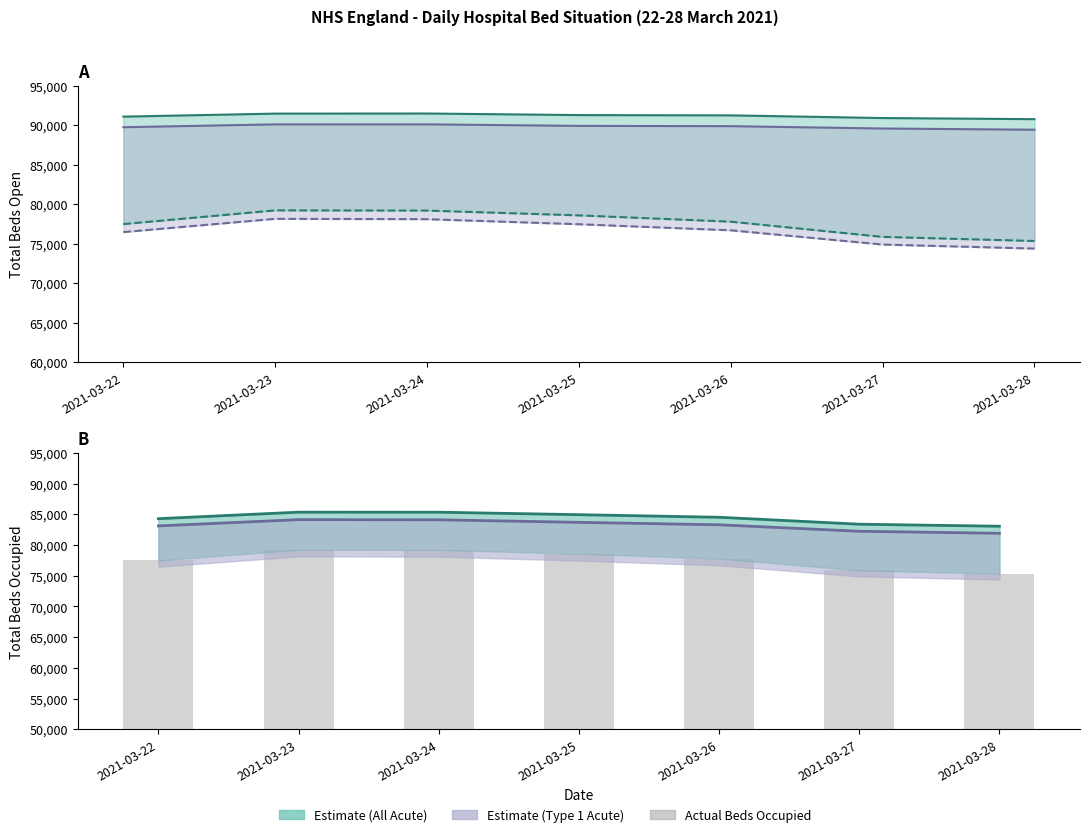

Reading left to right, list all the values displayed in this chart.

Total Beds Open (England All Acute): 91098	91480	91494	91294	91258	90920	90779
Total beds occ (England All Acute): 77491	79230	79203	78596	77797	75873	75352
Total Beds Open (England Type 1): 89757	90119	90121	89926	89892	89595	89442
Total beds occ (England Type 1): 76477	78158	78113	77473	76706	74902	74391